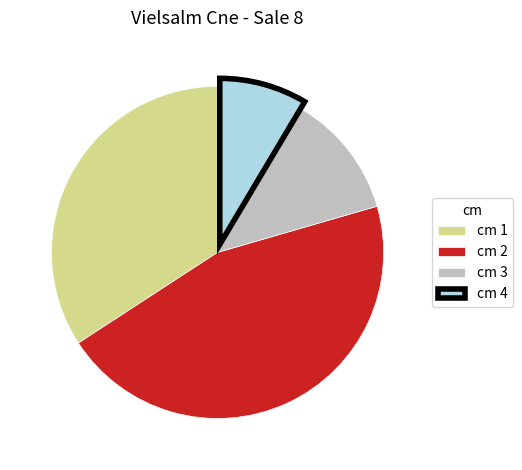

How many segments does this pie chart have?

4